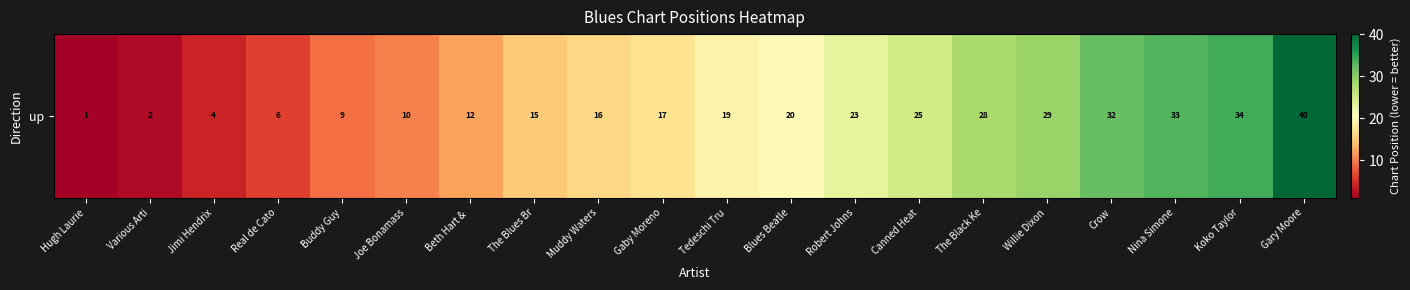

How many data points are less than 19?

10